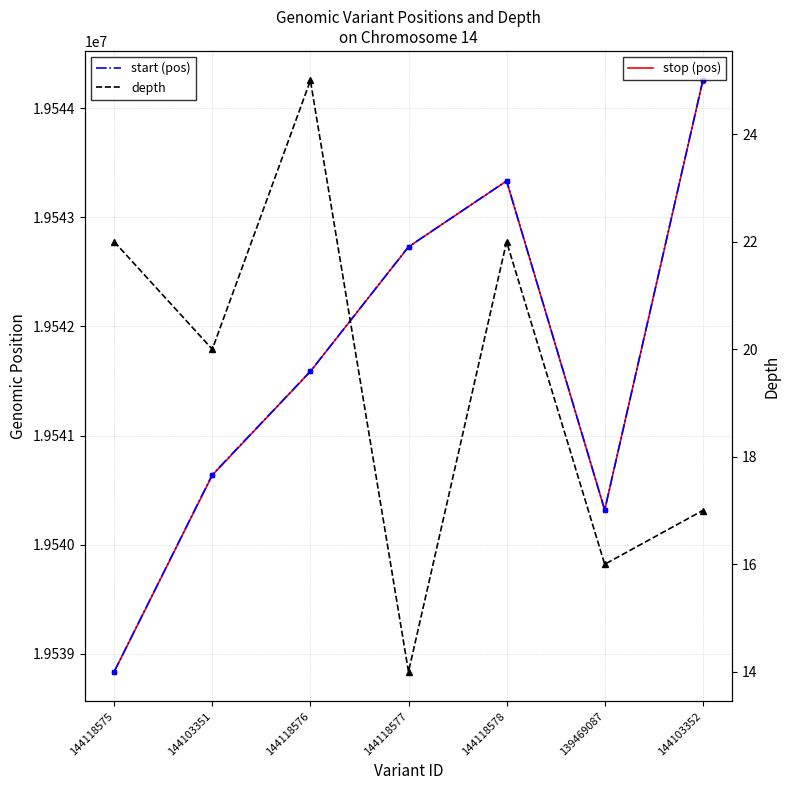

At which category is the sum across all series the highest?

144103352